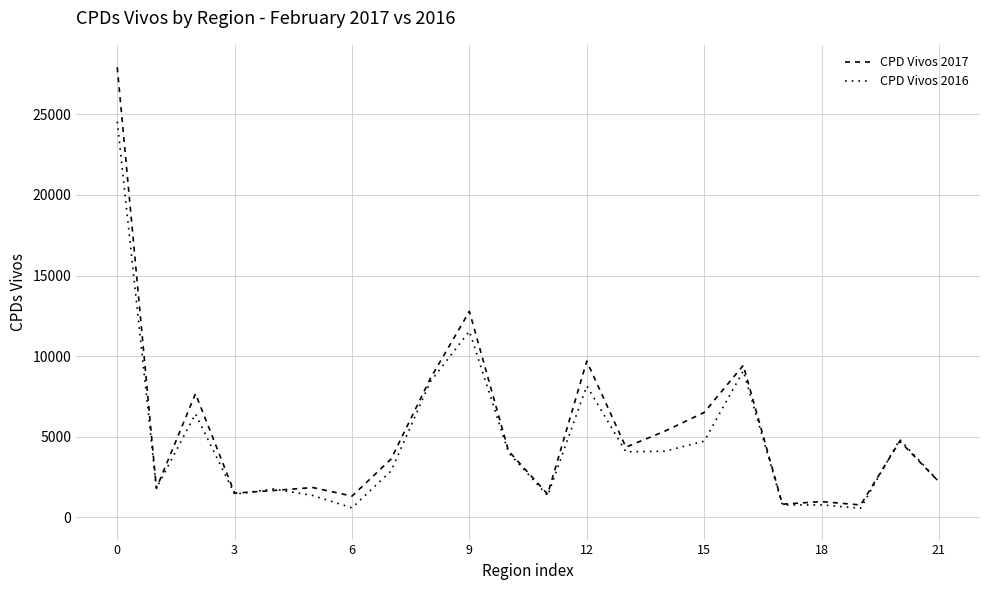

How many lines are shown in the chart?

2